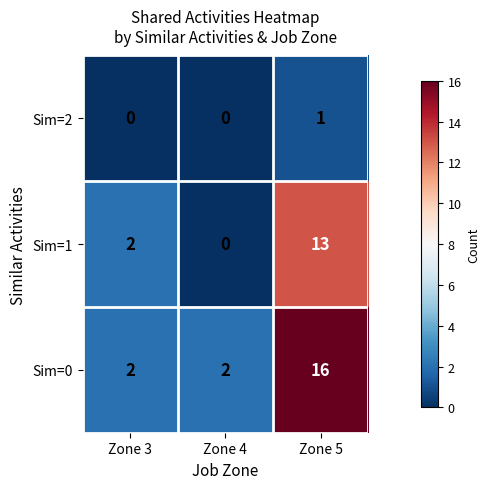

Reading left to right, transcribe all the data shown in this chart.

Sim=2: 0	0	1
Sim=1: 2	0	13
Sim=0: 2	2	16